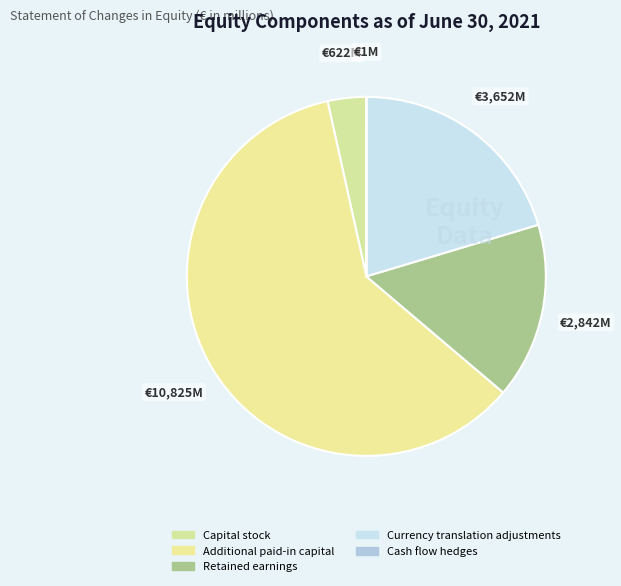

To the nearest percent, what is the average slice percentage?

20%